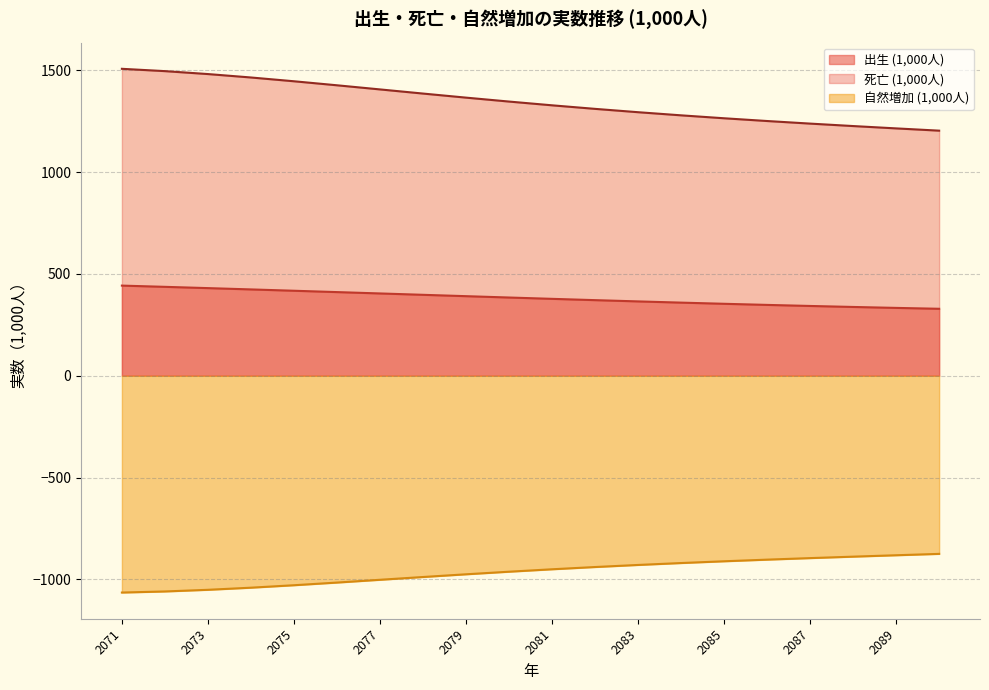

At which category is the sum across all series the highest?

2071